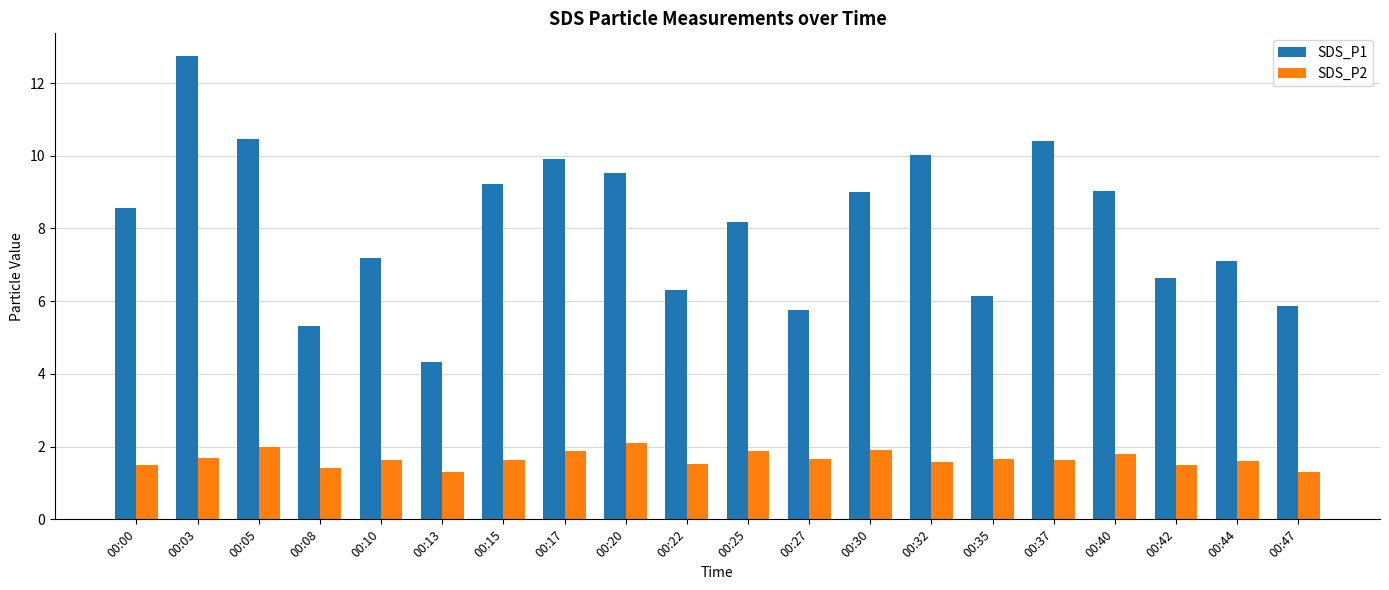

Which category has the highest value across all series?

00:03